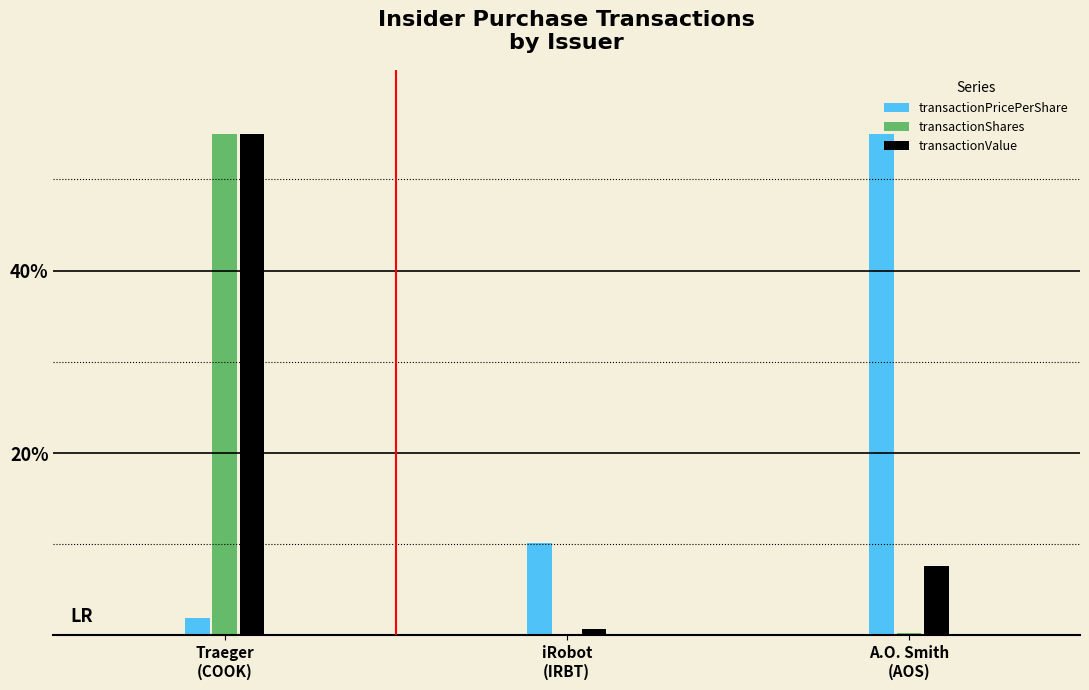

What is the greatest value displayed?

55.0